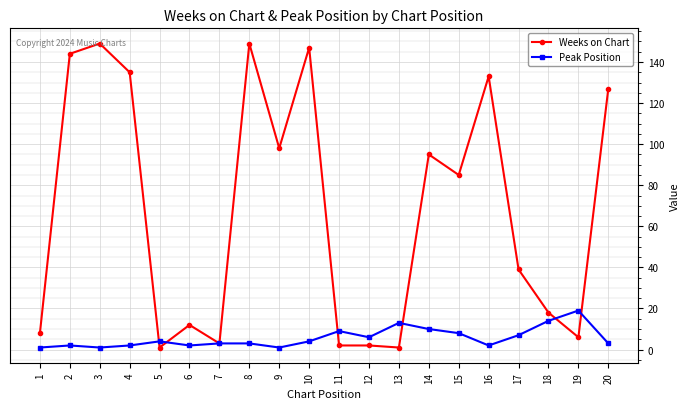

Which series has the largest range (max minus min)?

Weeks on Chart